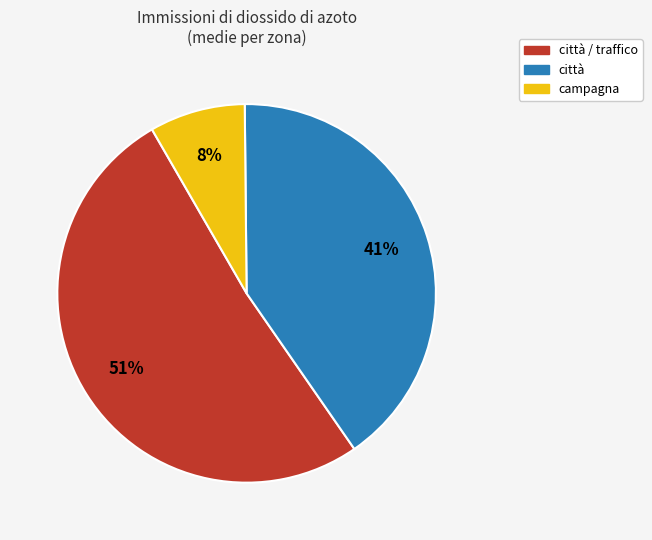

Count the number of slices in the pie.

3